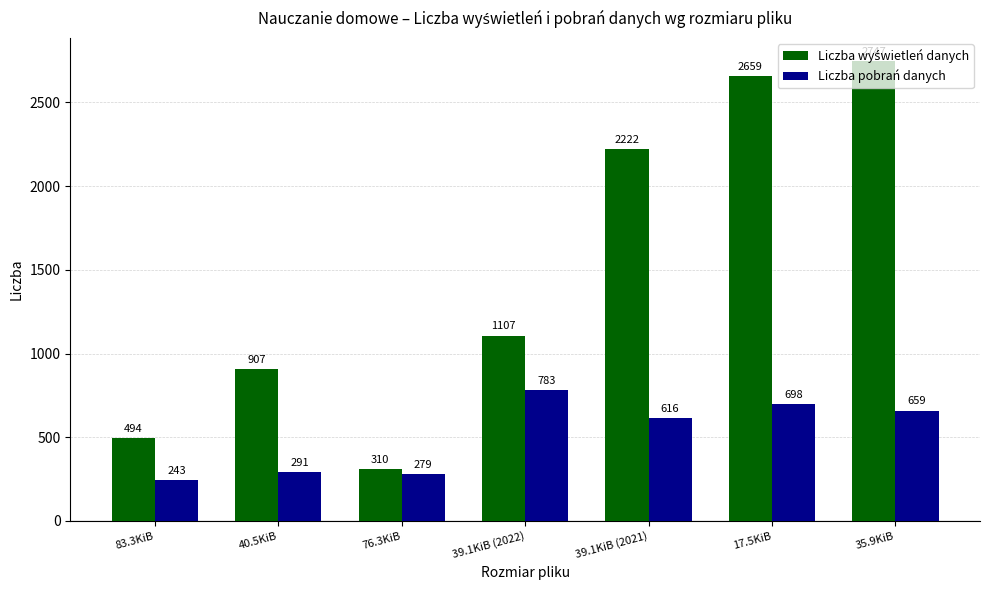

How many bars are there in each group?

2